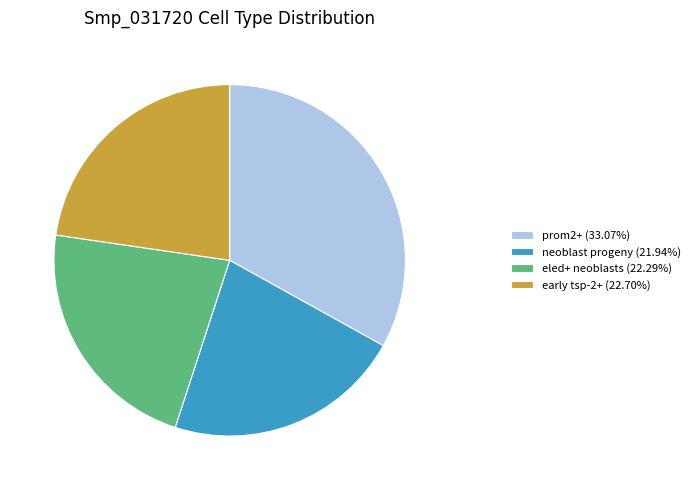

Combined, do prom2+ (33.07%) and early tsp-2+ (22.70%) account for over 50%?

Yes